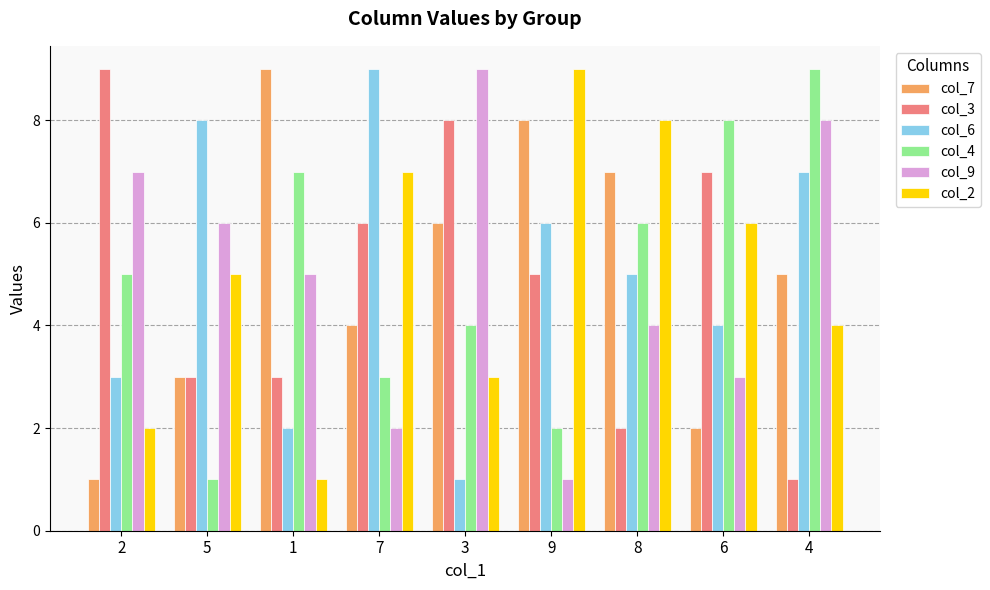

The value of col_9 at 2 is 12. True or false?

False